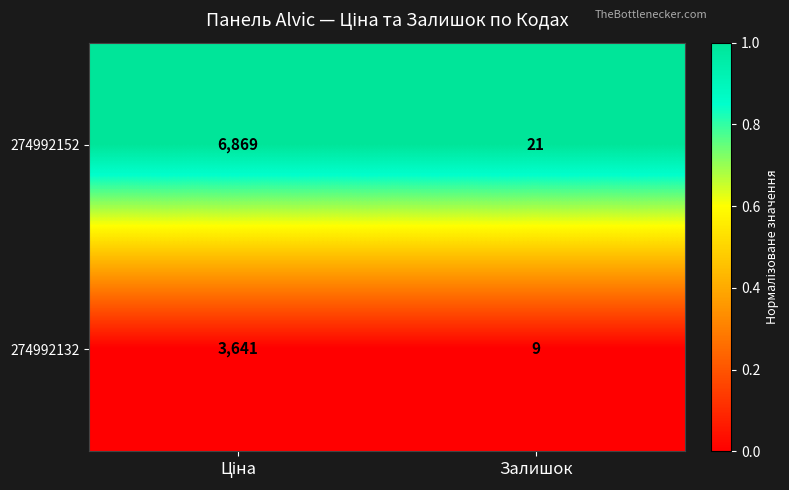

The value of 274992132 at Залишок is 16. True or false?

False